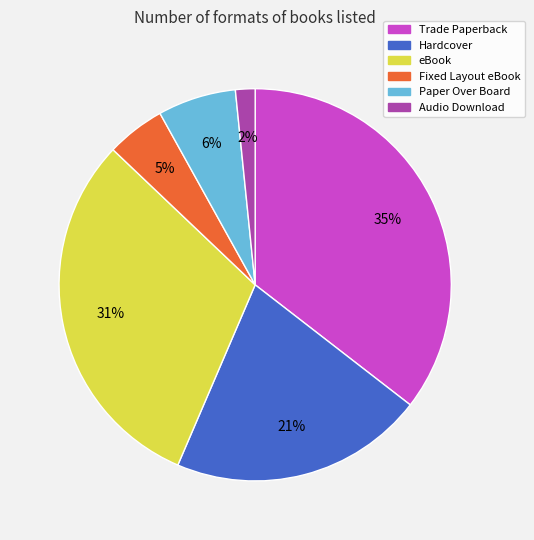

Between Audio Download and Trade Paperback, which is larger?

Trade Paperback